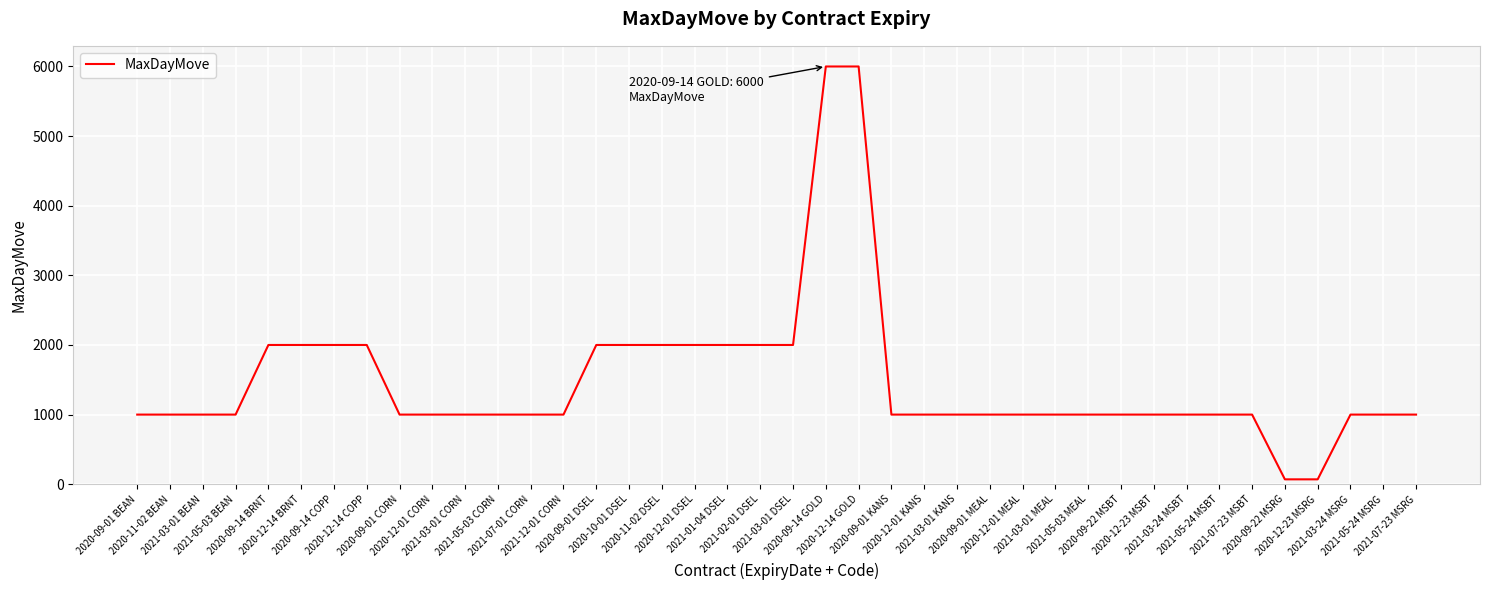

What is the maximum value shown in the chart?

6000